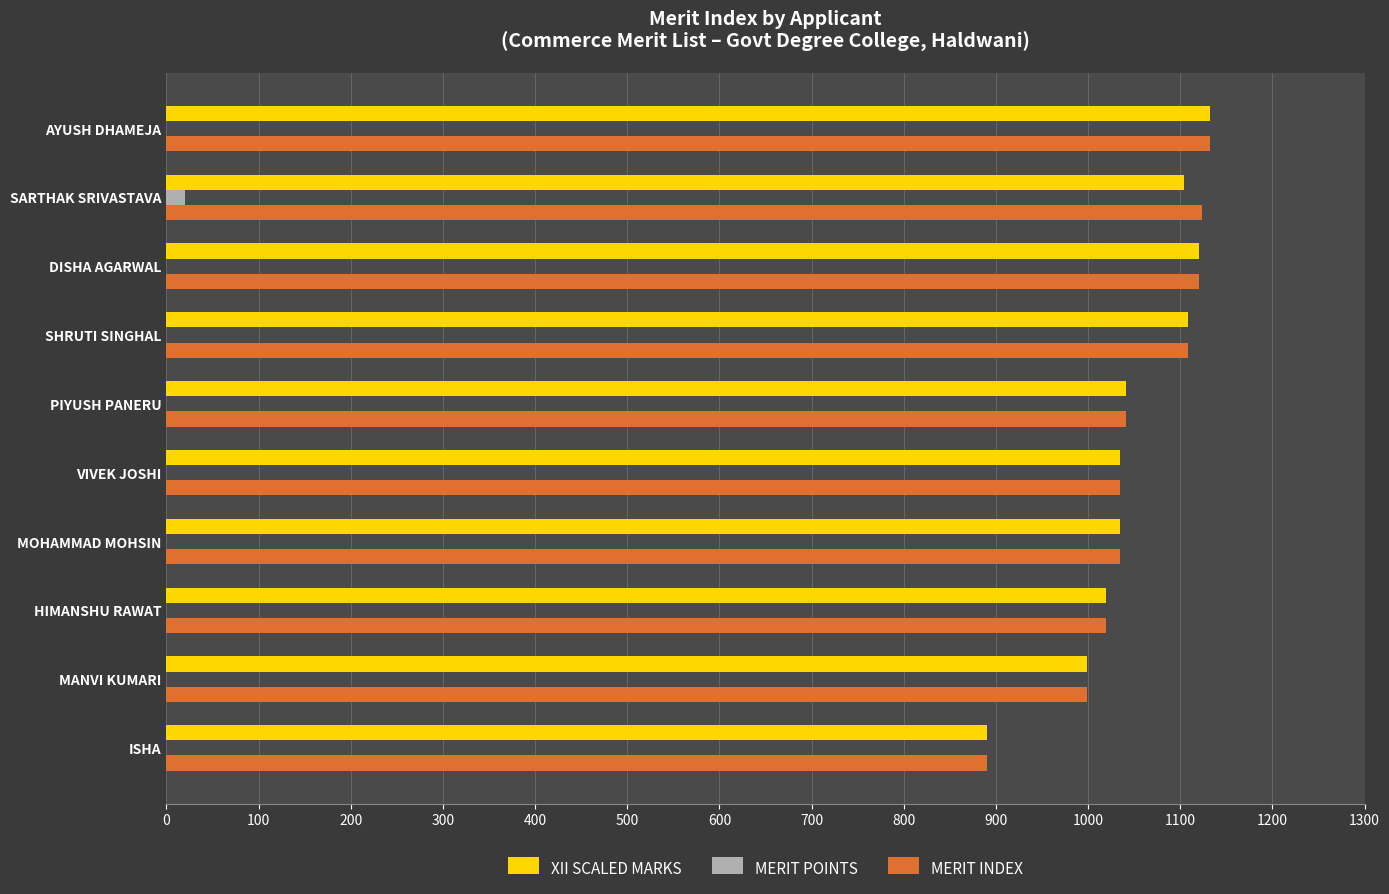

What is the sum of all MERIT POINTS values?

20.0